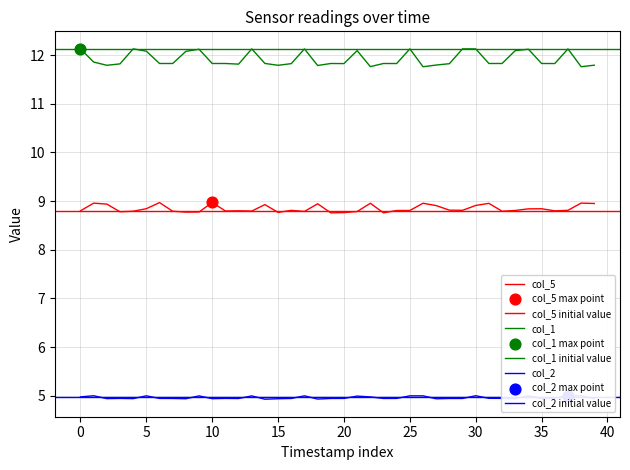

What is the total value across all series at 35?

25.8